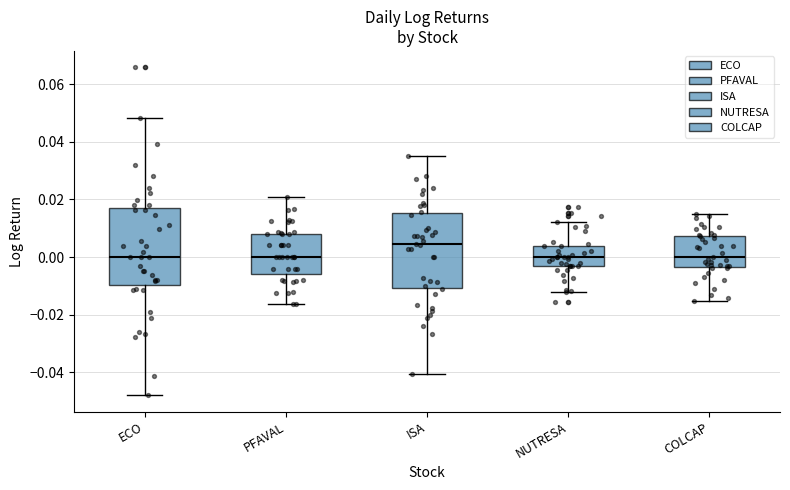

Reading left to right, read every box against the y-axis: the position of its median line, the range the box covers, and the ends of its whiskers. The values are not printed on the chart, so give them approximately, as read against the axis.

ECO: median 0.000, box -0.010 to 0.018, whiskers -0.048 to 0.048
PFAVAL: median 0.000, box -0.006 to 0.008, whiskers -0.016 to 0.020
ISA: median 0.004, box -0.010 to 0.016, whiskers -0.040 to 0.036
NUTRESA: median 0.000, box -0.004 to 0.004, whiskers -0.012 to 0.012
COLCAP: median 0.000, box -0.004 to 0.008, whiskers -0.016 to 0.014